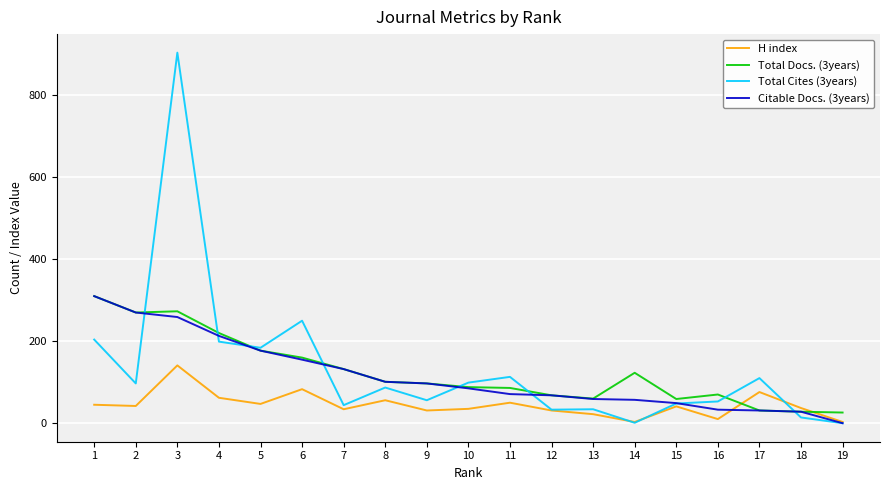

The Total Cites (3years) series shows 184 at 5. True or false?

True